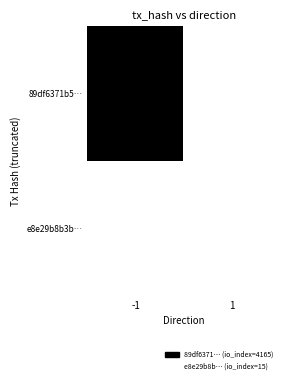

At how many categories does at least one series exceed 285?

1